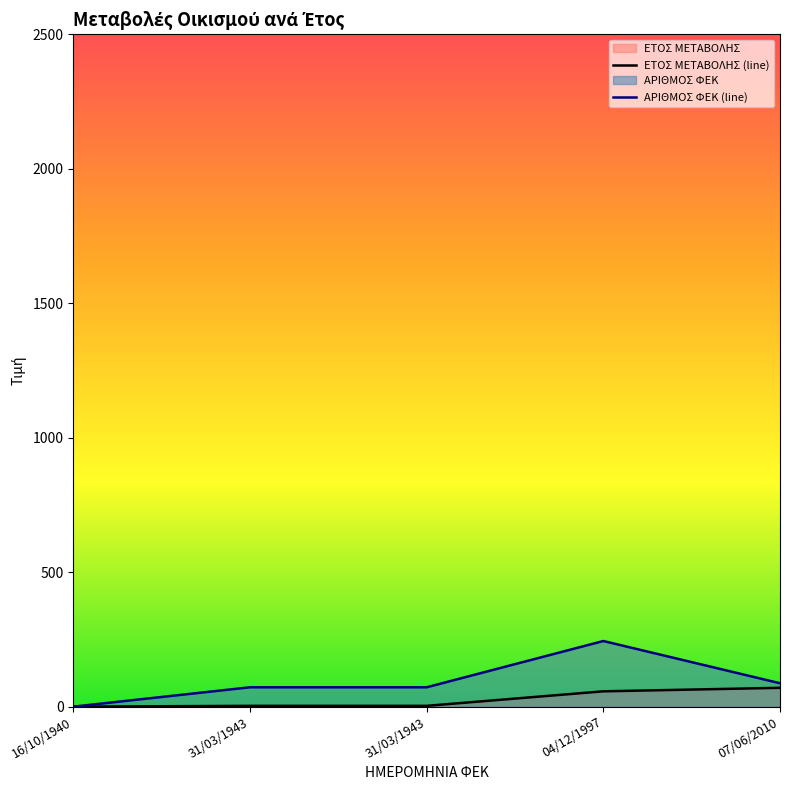

What is the total value across all series at 07/06/2010?

157